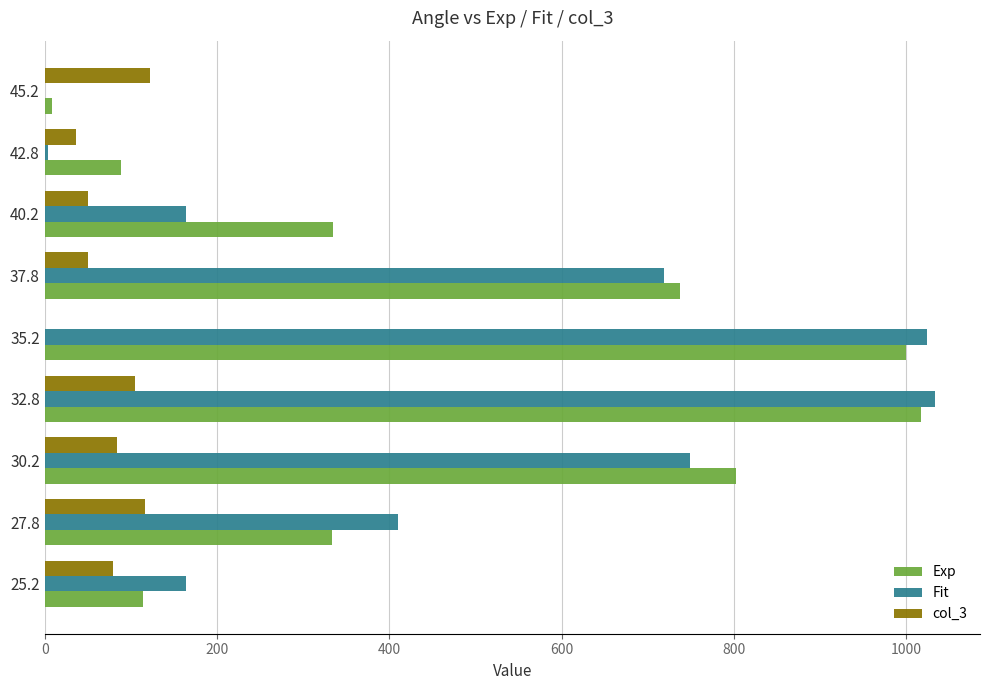

Which series changed the most between 25.2 and 45.2?

Fit